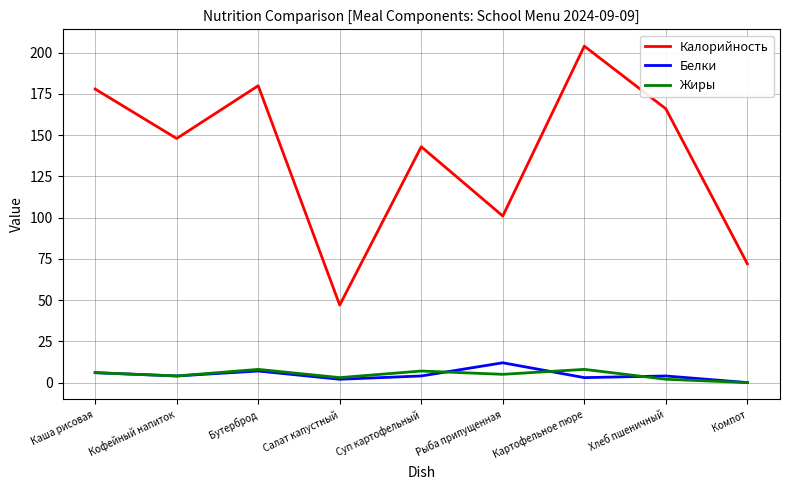

Which series changed the most between Суп картофельный and Рыба припущенная?

Калорийность